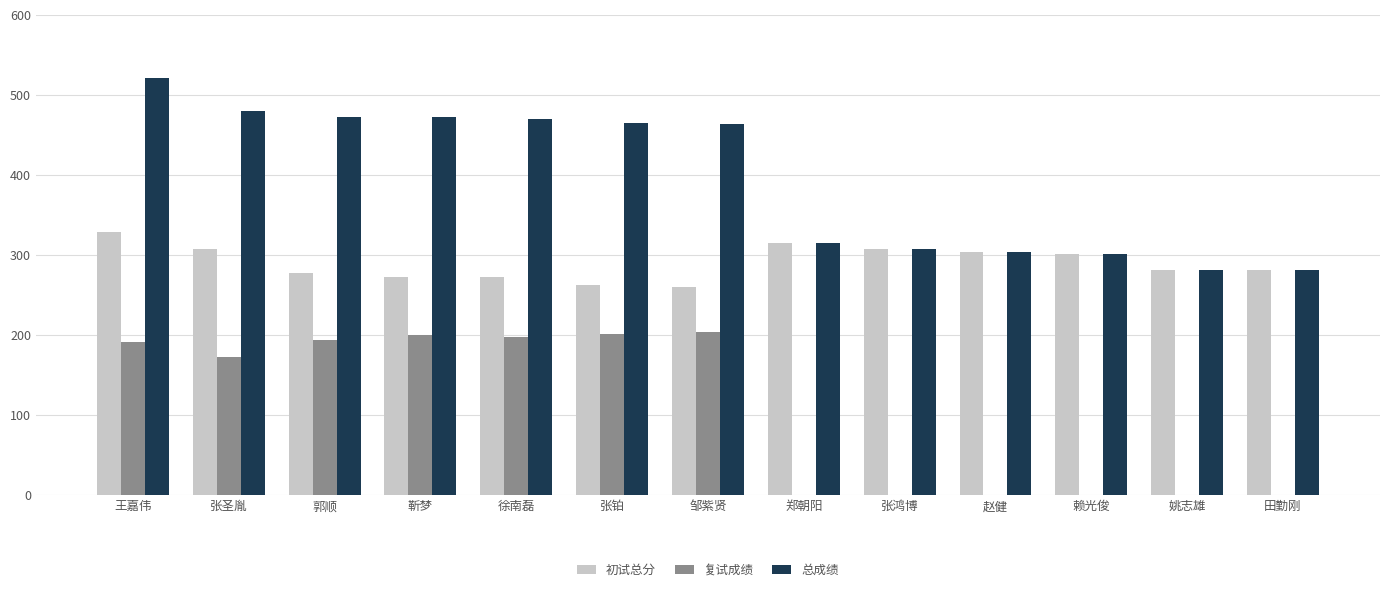

Is the value of 总成绩 at 郑朝阳 greater than the value of 初试总分 at 王嘉伟?

No